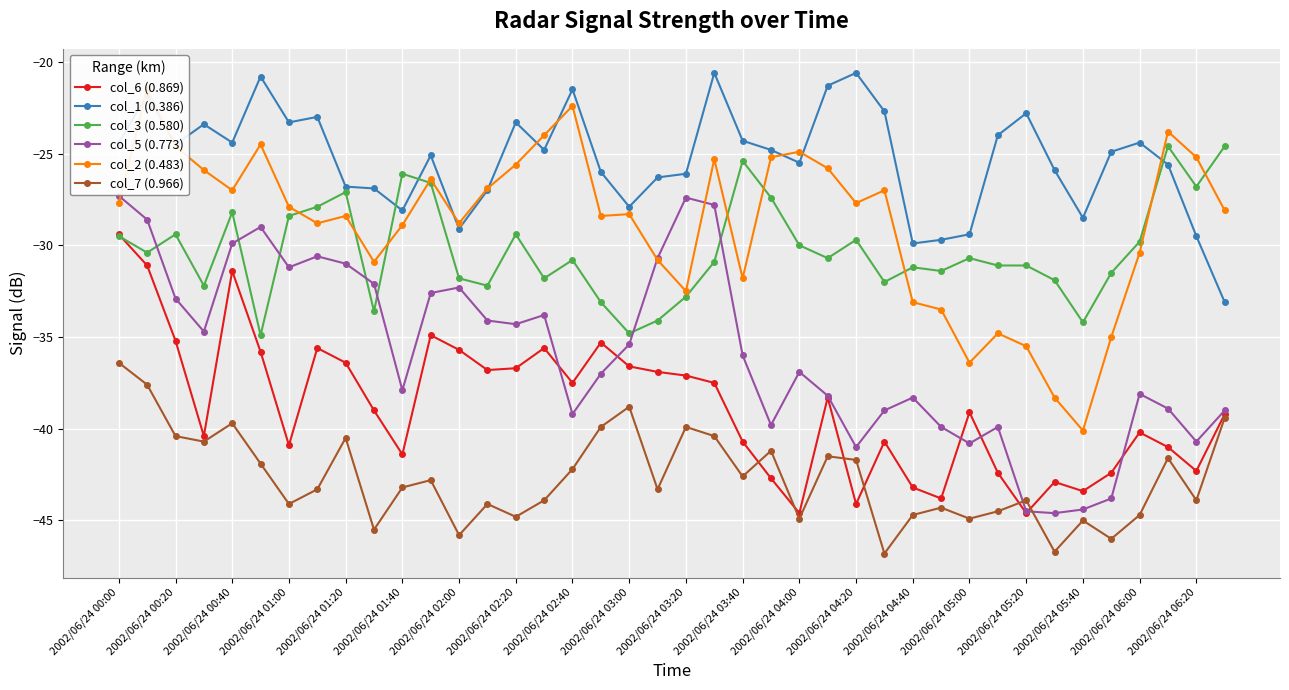

How many values in the col_5 (0.773) series exceed -36?

19